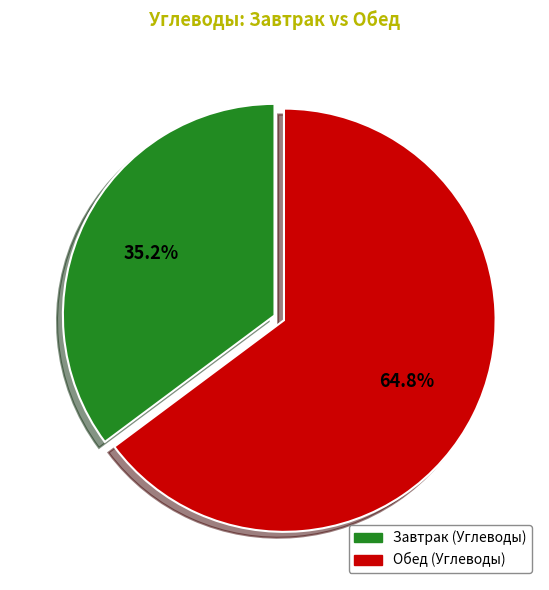

Is there any slice that represents more than half of the pie?

Yes